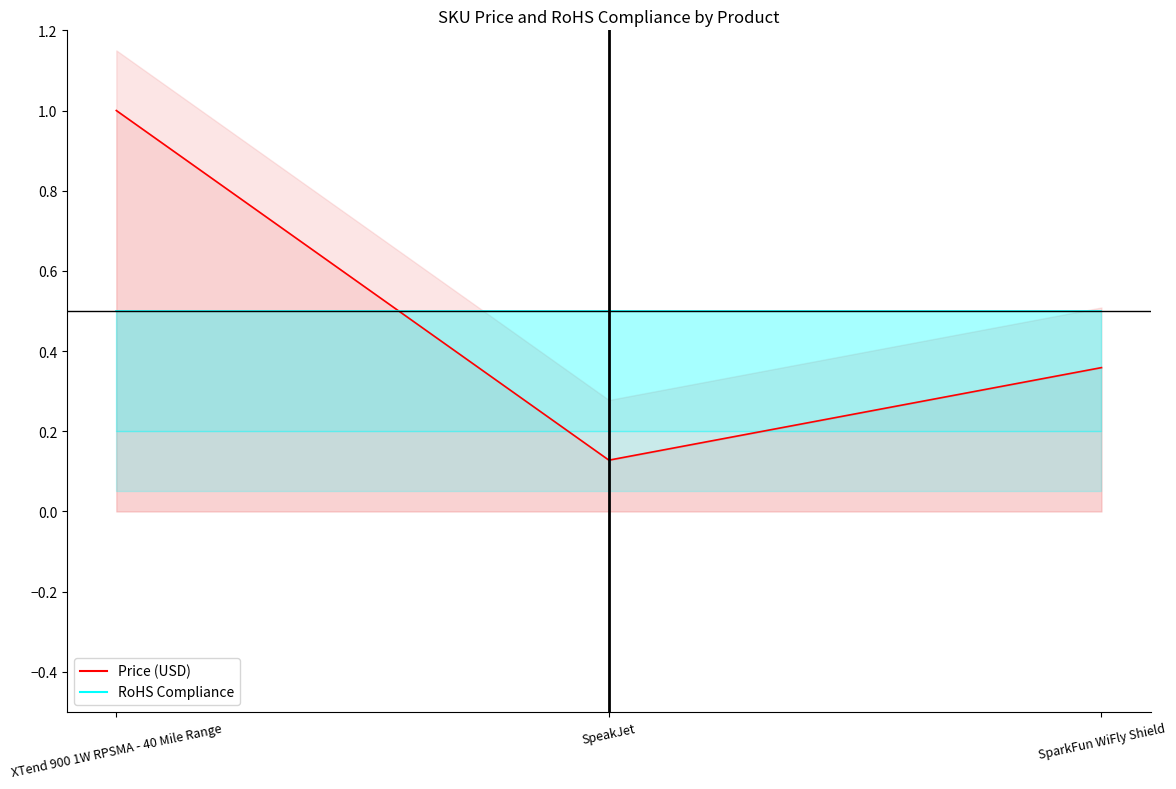

List the series in order of their overall mean, lowest first.

Price (USD), RoHS Compliance